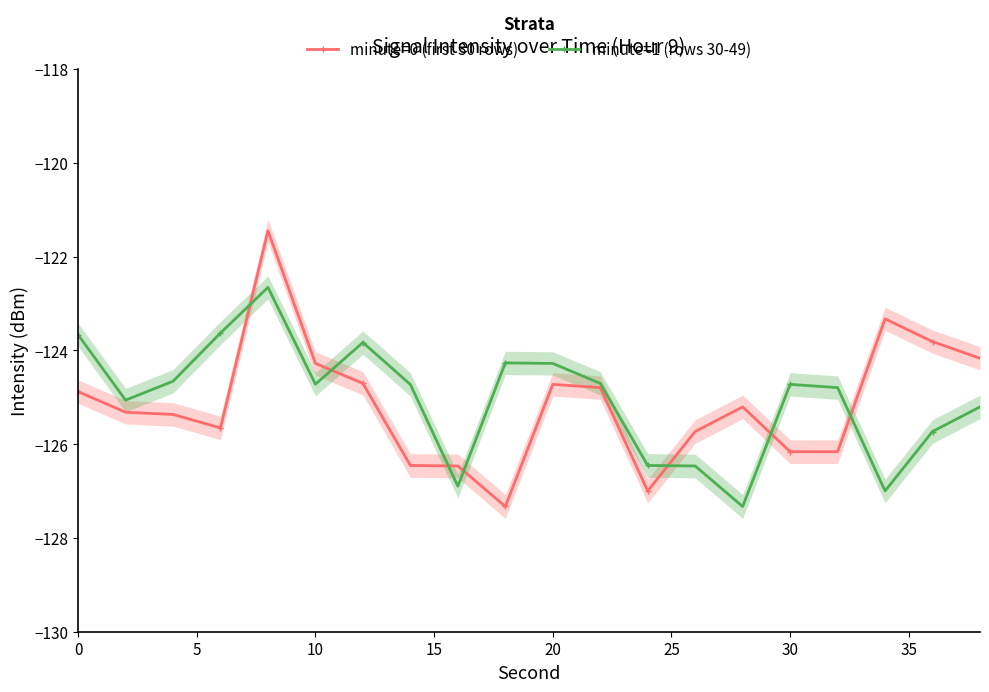

Is it true that minute=1 (rows 30-49) equals -124.7 at 10?

True